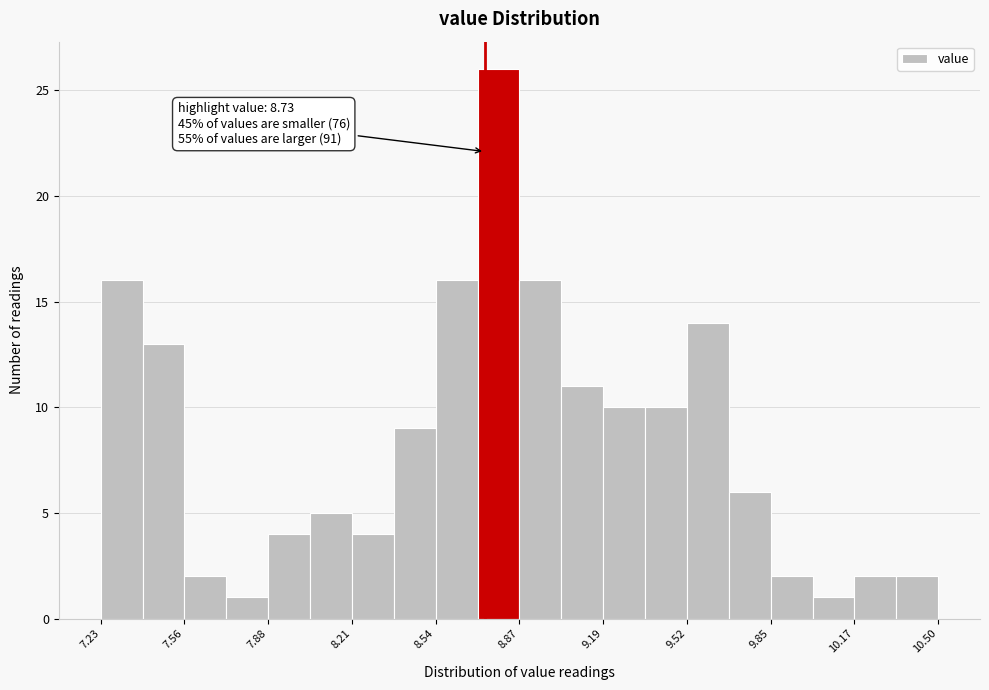

Read against the x-axis, roughly where is the centre of the tallest bar?

8.80